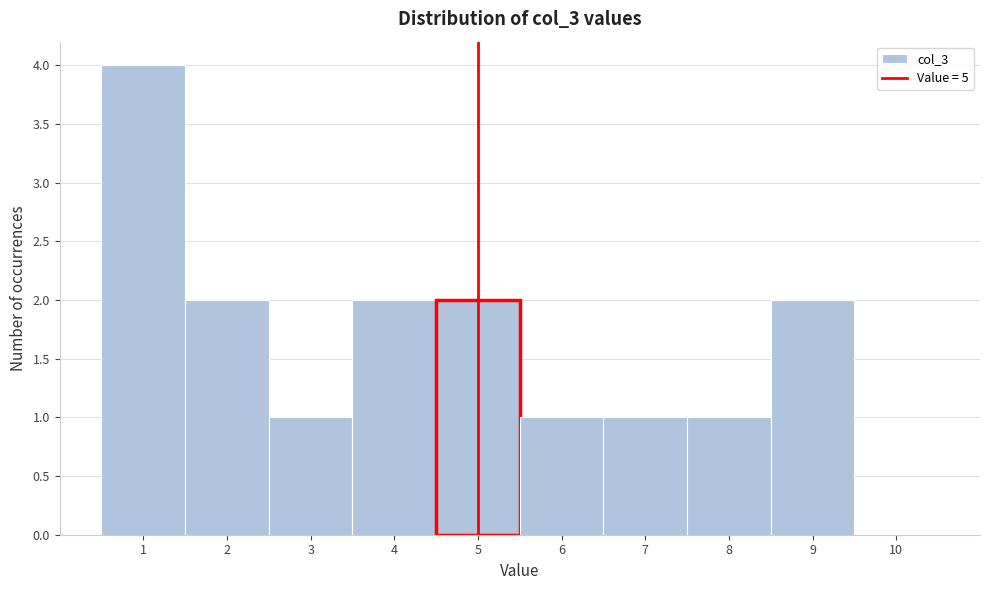

Reading left to right, transcribe all the data shown in this chart.

1=4	2=2	3=1	4=2	5=2	6=1	7=1	8=1	9=2	10=0